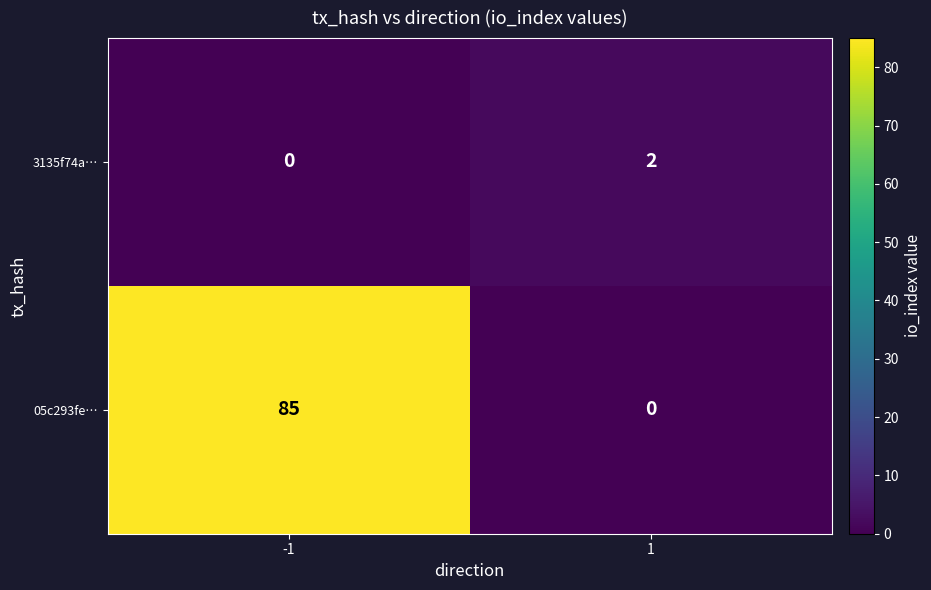

What is the sum of all 05c293fe… values?

85